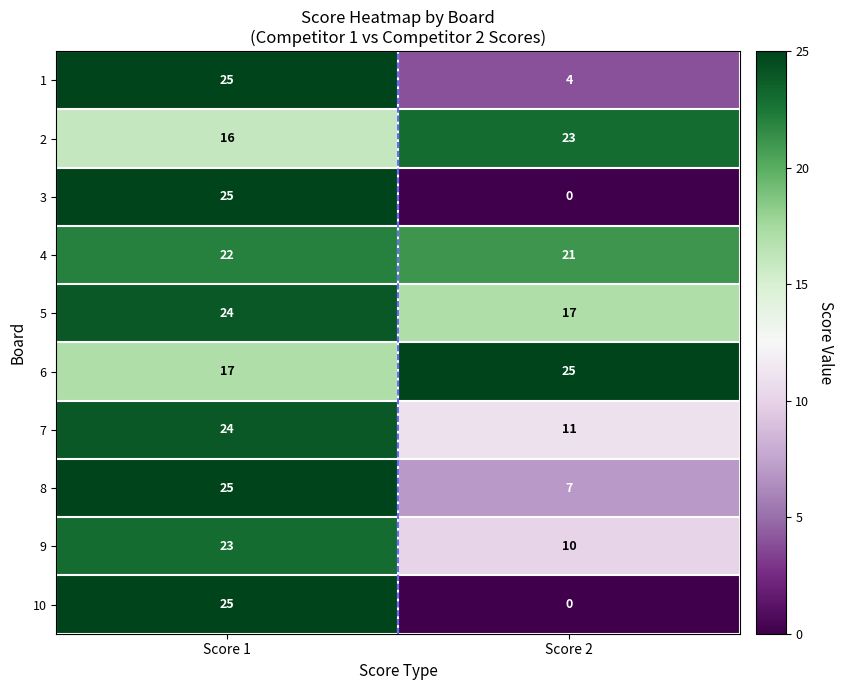

What is the difference between the maximum and minimum values in the 10 series?

25